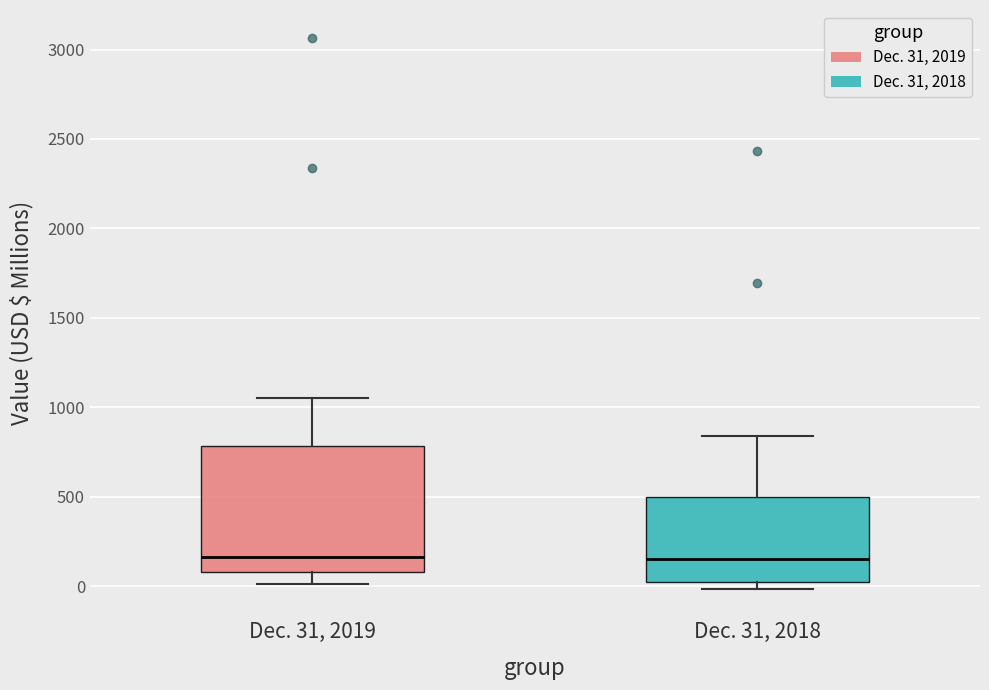

Reading left to right, read every box against the y-axis: the position of its median line, the range the box covers, and the ends of its whiskers. The values are not printed on the chart, so give them approximately, as read against the axis.

Dec. 31, 2019: median 150, box 100 to 800, whiskers 0 to 1050
Dec. 31, 2018: median 150, box 0 to 500, whiskers 0 (just below the box's lower edge) to 850